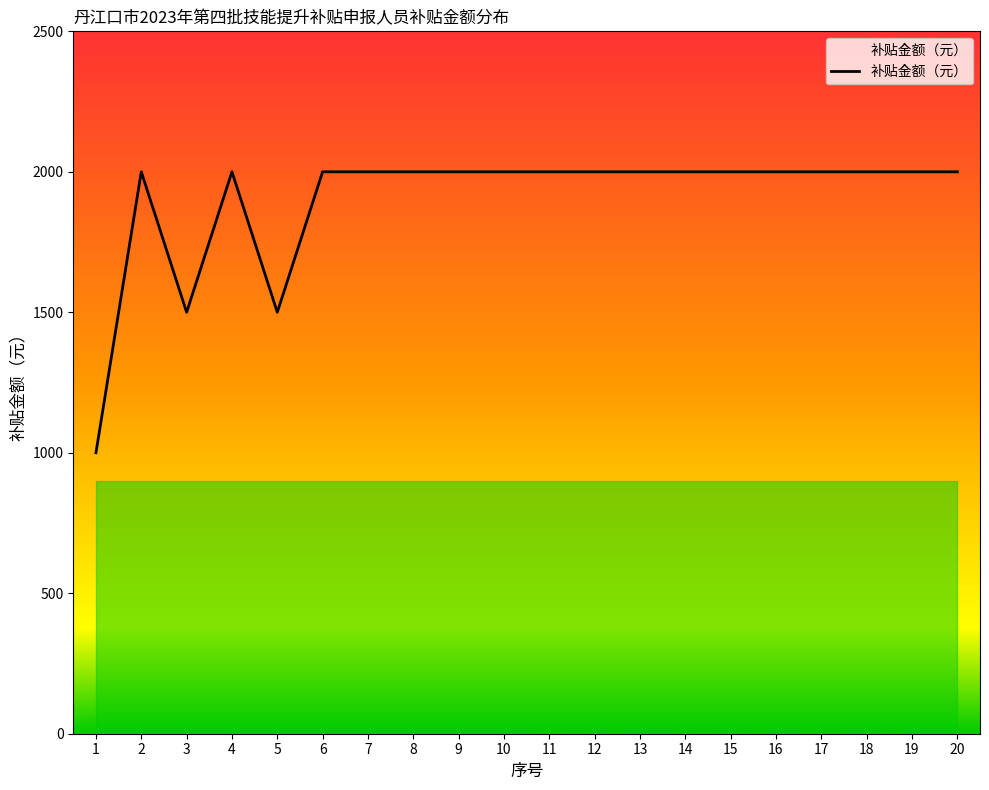

List the labels in order of value, largest first.

2, 4, 6, 7, 8, 9, 10, 11, 12, 13, 14, 15, 16, 17, 18, 19, 20, 3, 5, 1